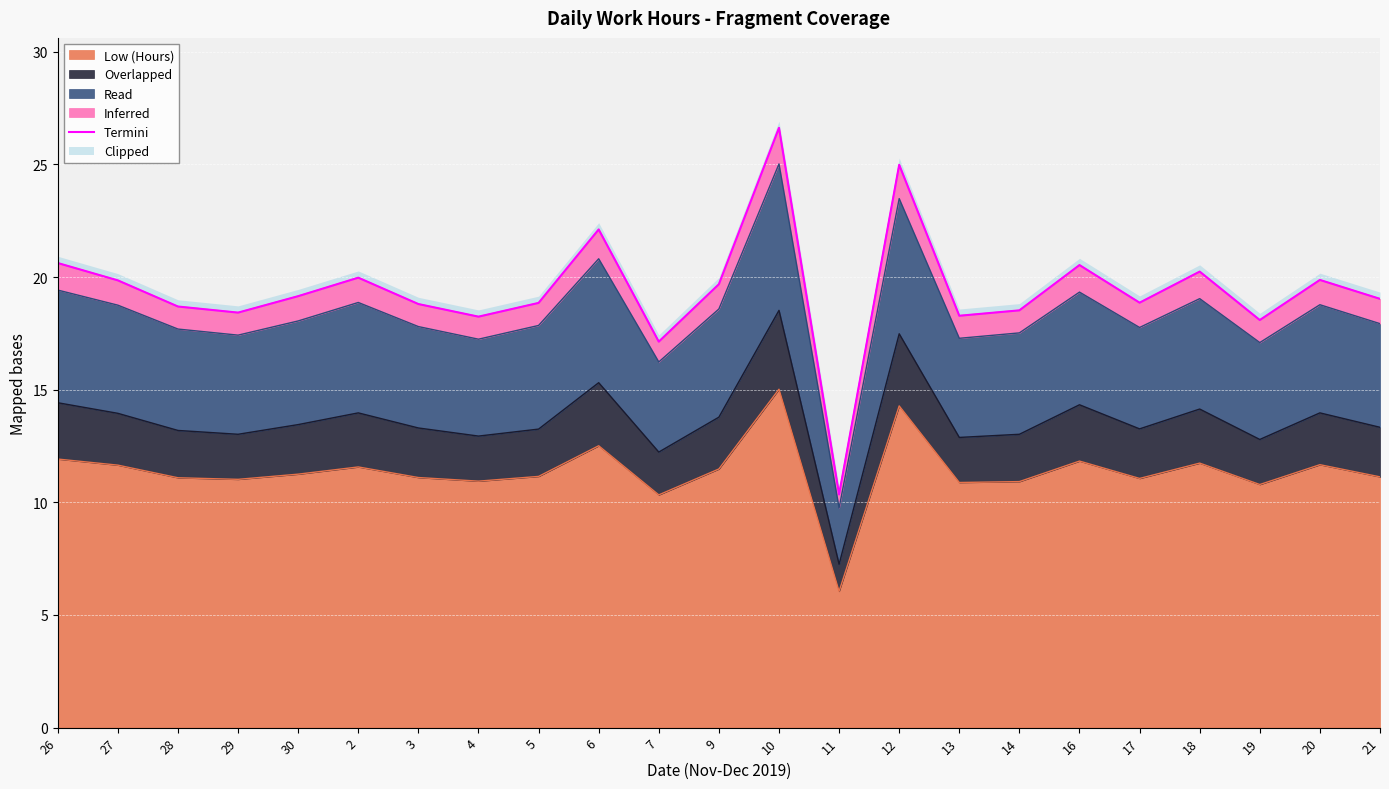

What is the value of the 16th point from the left?

18.3